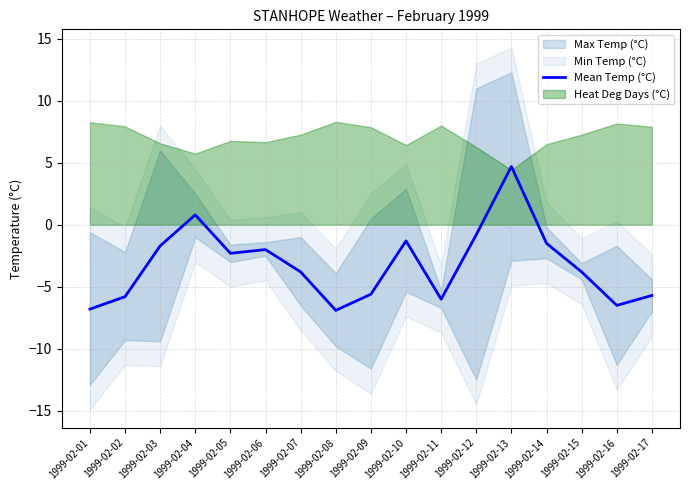

What is the value of the 8th point from the left?

-6.9